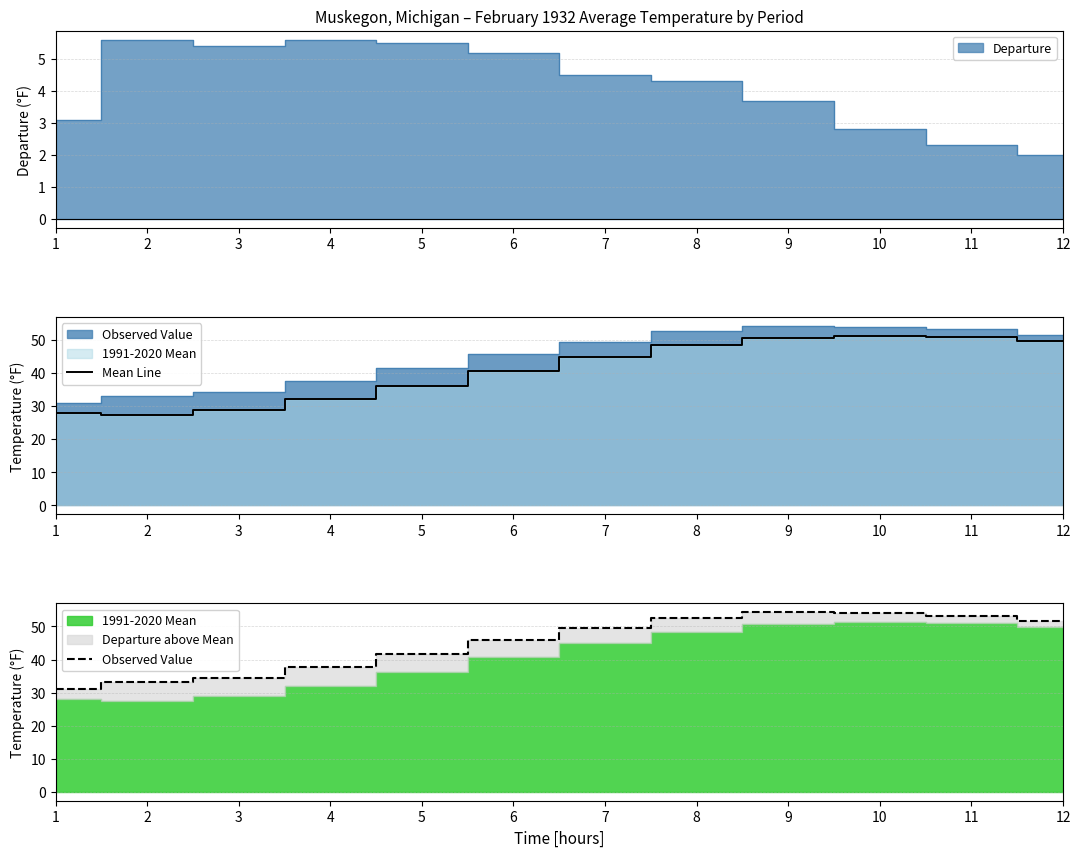

Where is the first local minimum for Mean Line?

2